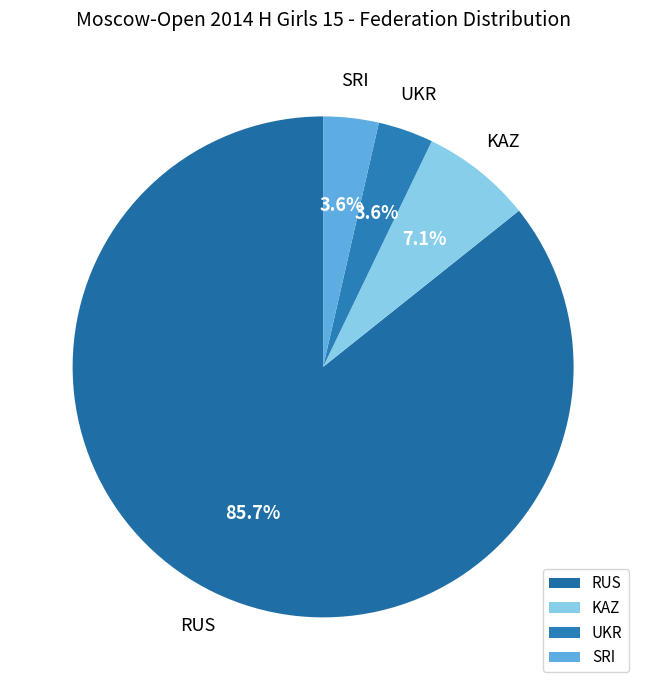

Which slice represents more than half of the pie?

RUS